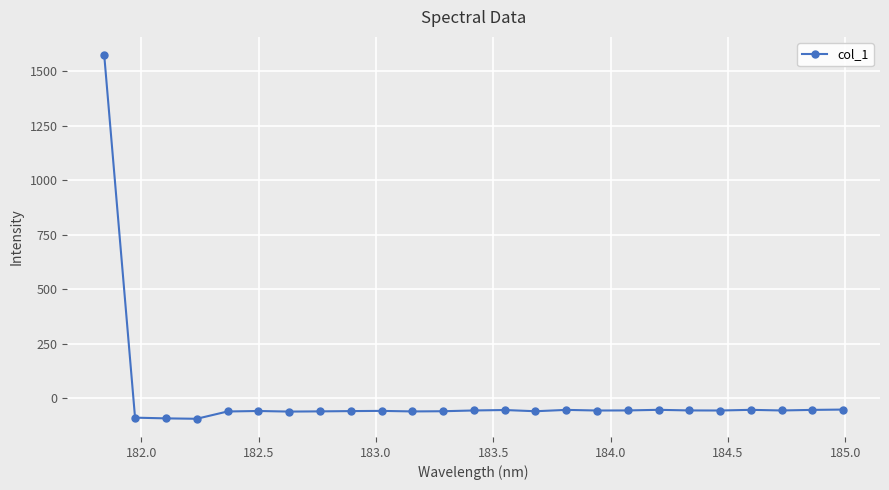

True or false: the data has more than 2 interior local peaks.

True